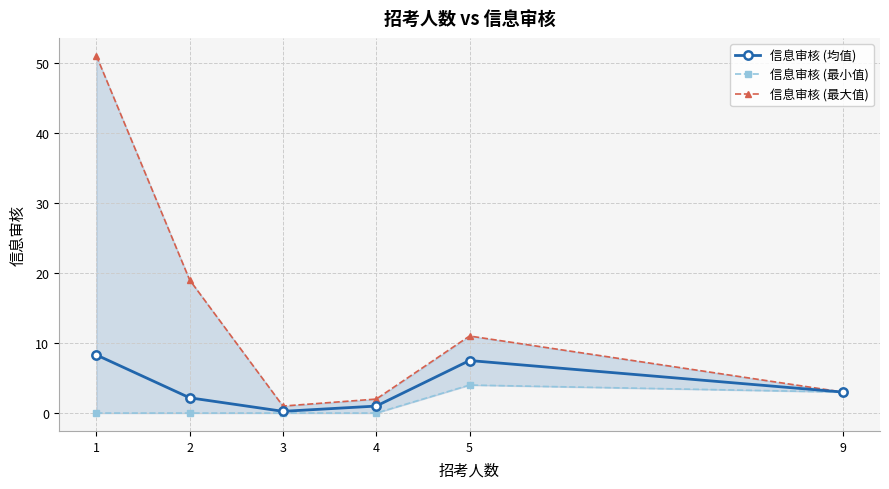

What is the difference between the second highest and second lowest values in the 信息审核 (最大值) series?

17.0